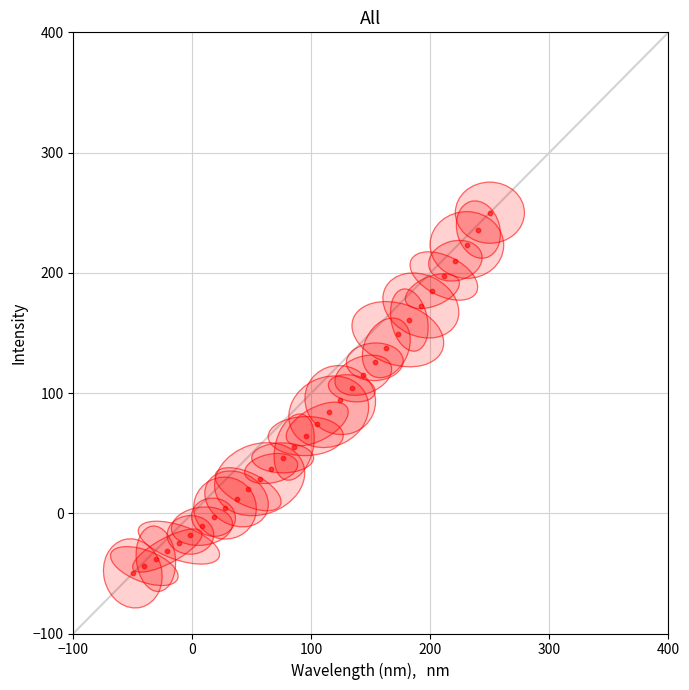

What is the range of Y values (max minus min)?

300.0